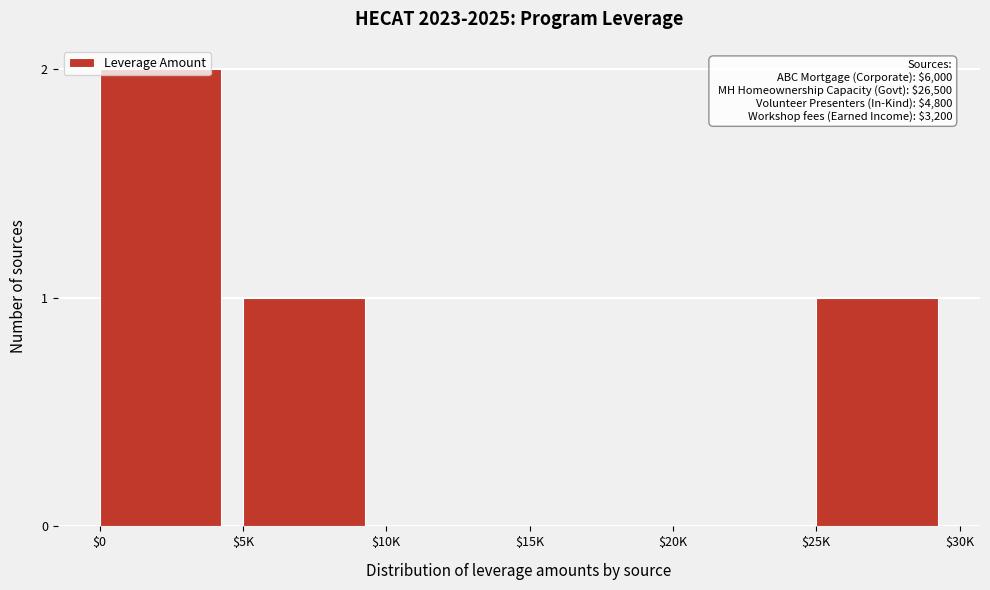

At which category does the chart reach its peak across all series?

$0